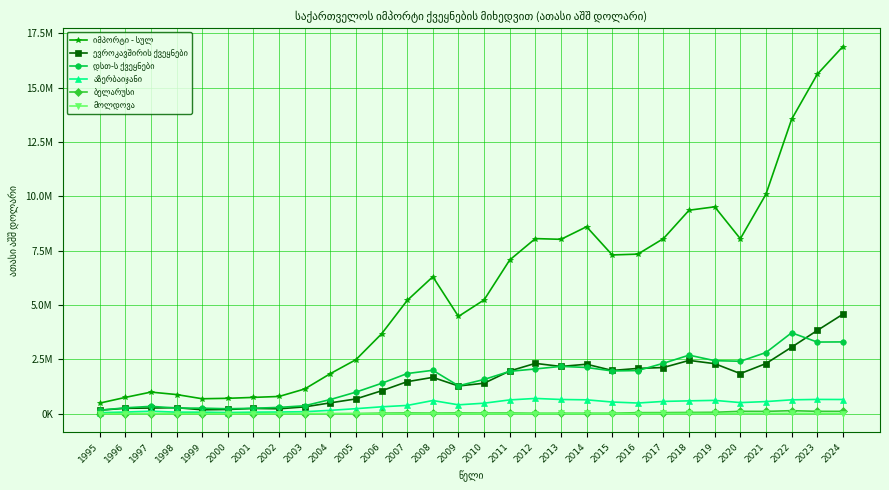

Rank the series at 2019 from lowest to highest value.

მოლდოვა, ბელარუსი, აზერბაიჯანი, ევროკავშირის ქვეყნები, დსთ-ს ქვეყნები, იმპორტი - სულ